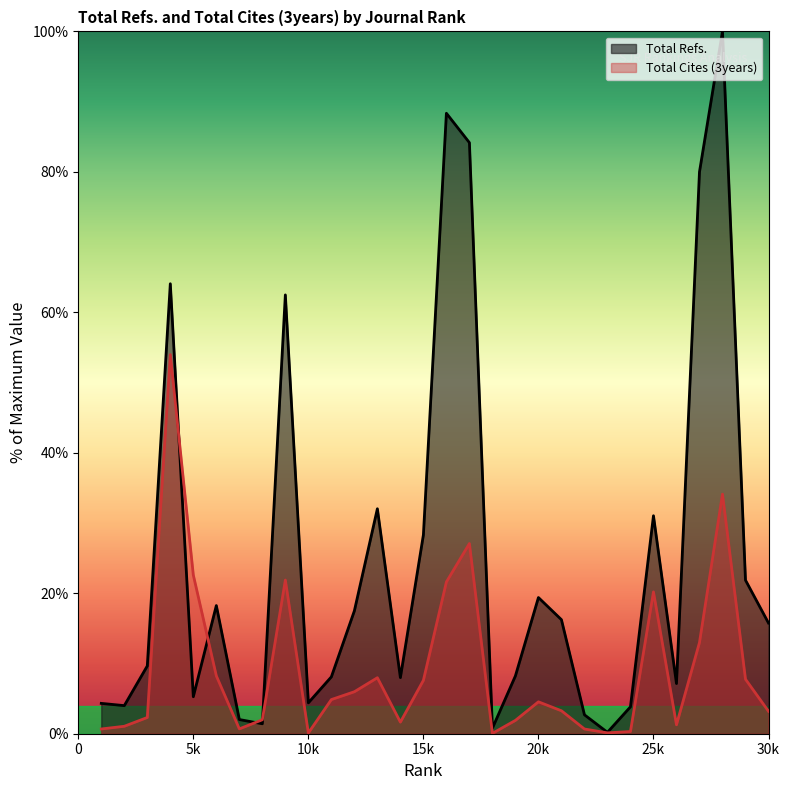

Does the chart display data point markers on the line(s)?

No